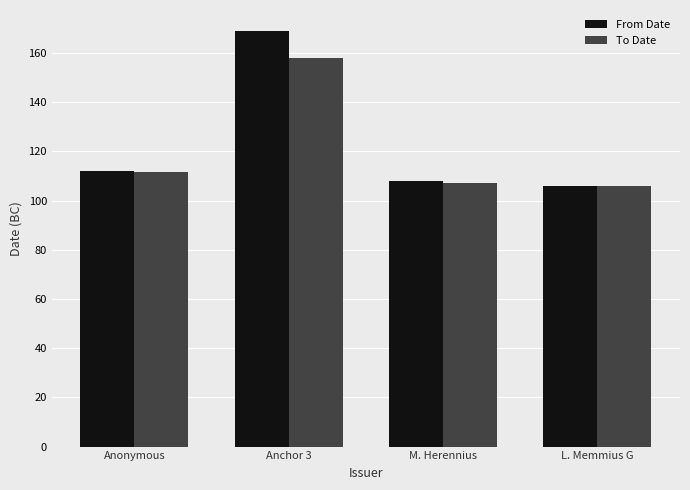

What is the sum of the From Date values at L. Memmius G and Anchor 3?

275.0